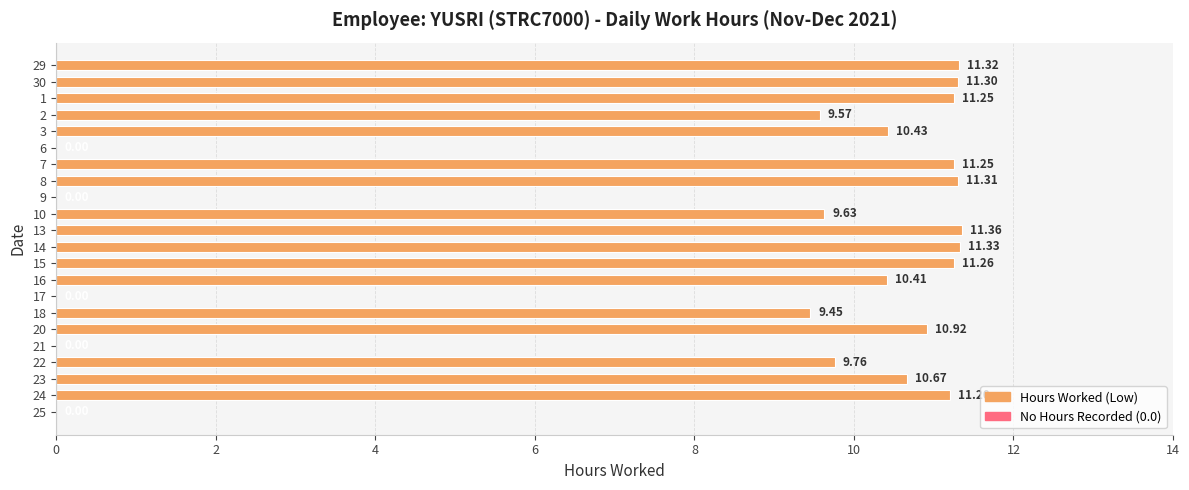

What is the sum of the values at 10 and 2?

19.2